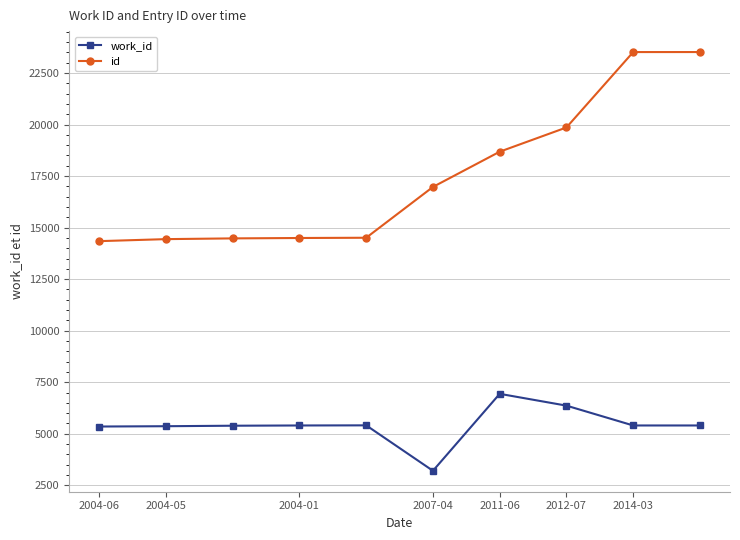

What is the value of the work_id point at the 2nd from the left?

5368